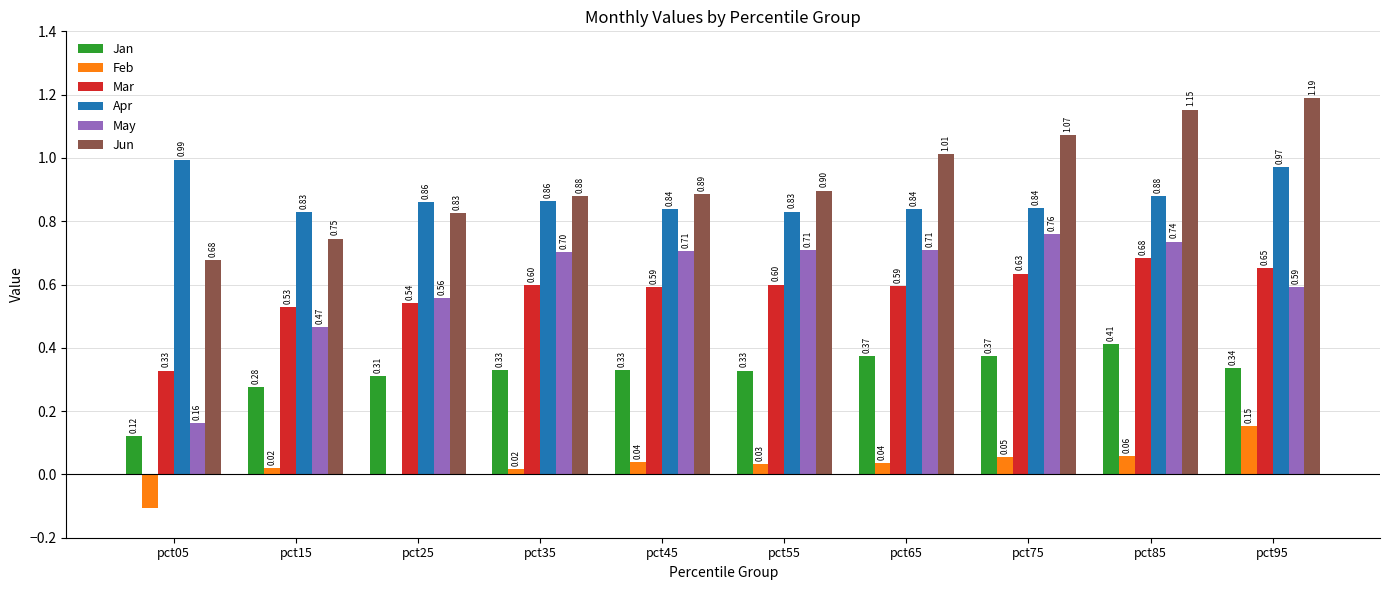

Is the value of Mar at pct55 greater than the value of Feb at pct65?

Yes